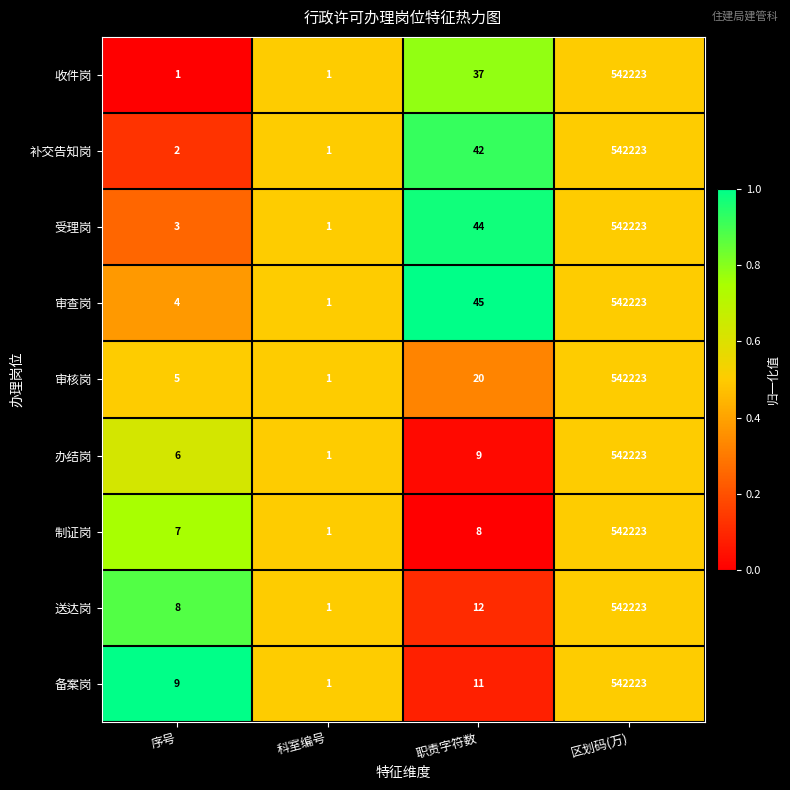

The value of 制证岗 at 科室编号 is 2. True or false?

False